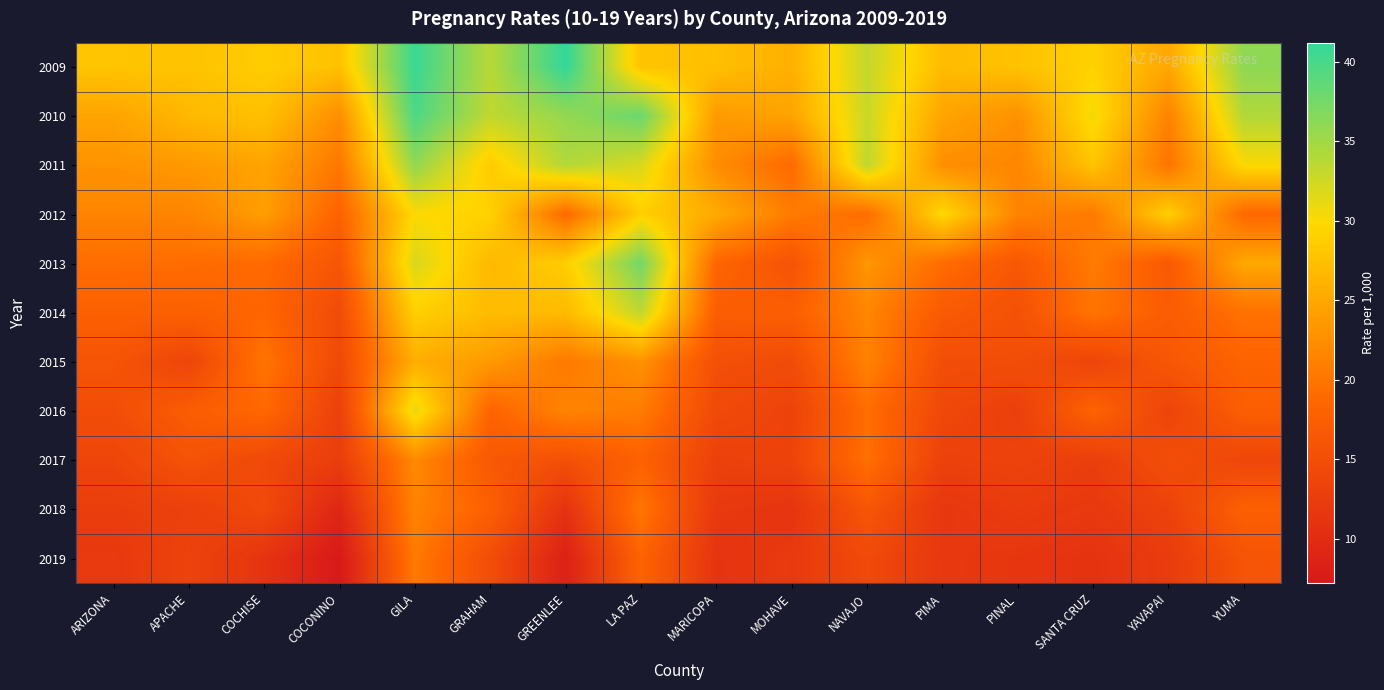

What is the total value across all series at GREENLEE?

262.3